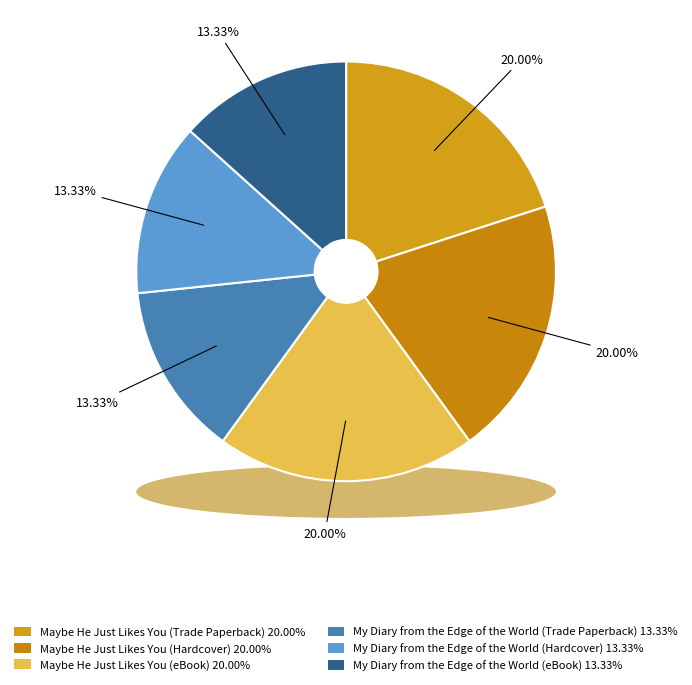

Is there any slice that represents more than half of the pie?

No